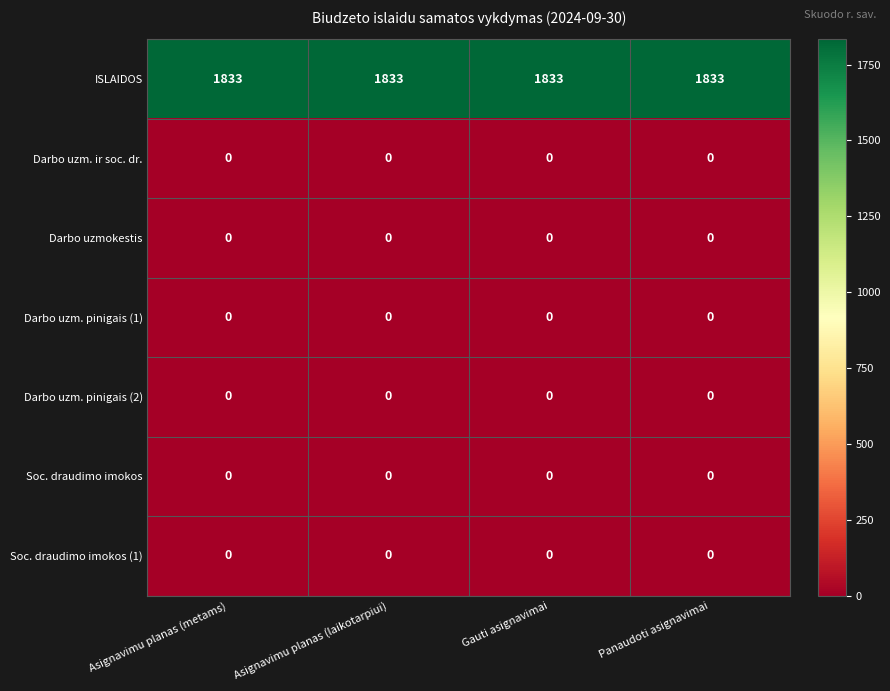

What is the difference between the highest and lowest values at Asignavimu planas (laikotarpiui)?

1833